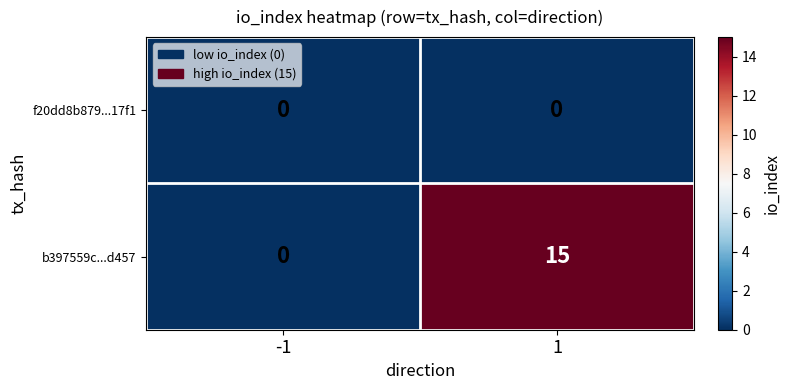

How many series are shown in this chart?

2